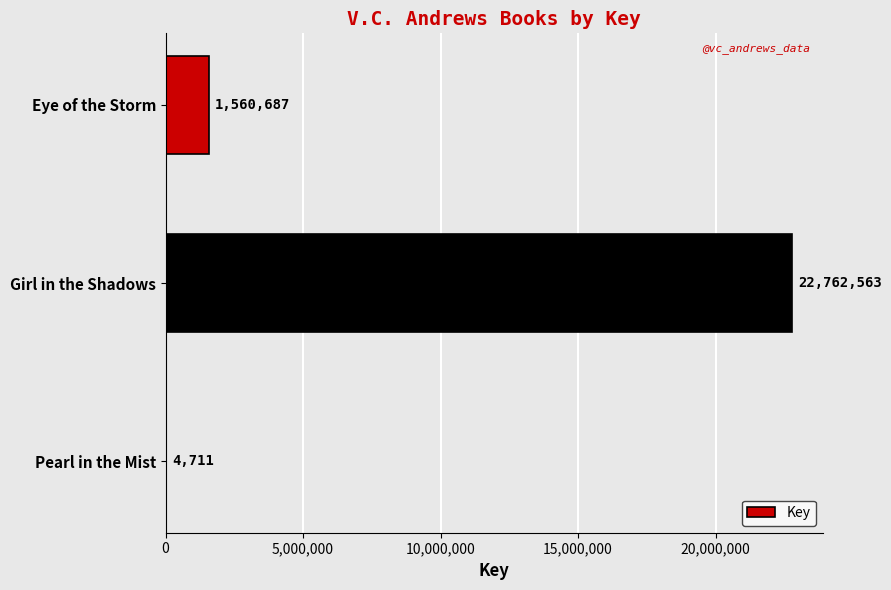

Reading top to bottom, list all the values displayed in this chart.

Eye of the Storm=1560687	Girl in the Shadows=22762563	Pearl in the Mist=4711